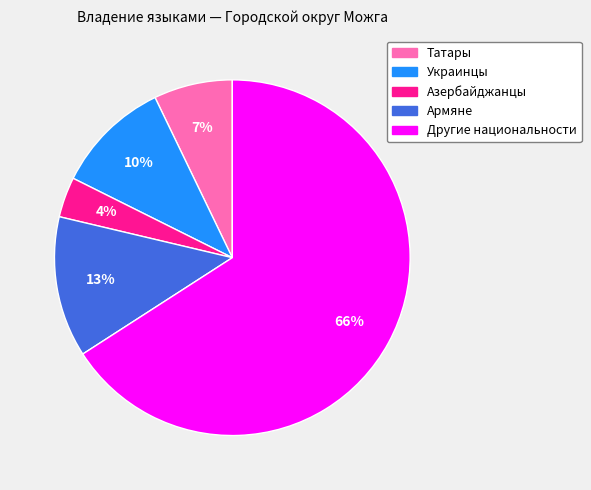

Count the number of slices in the pie.

5